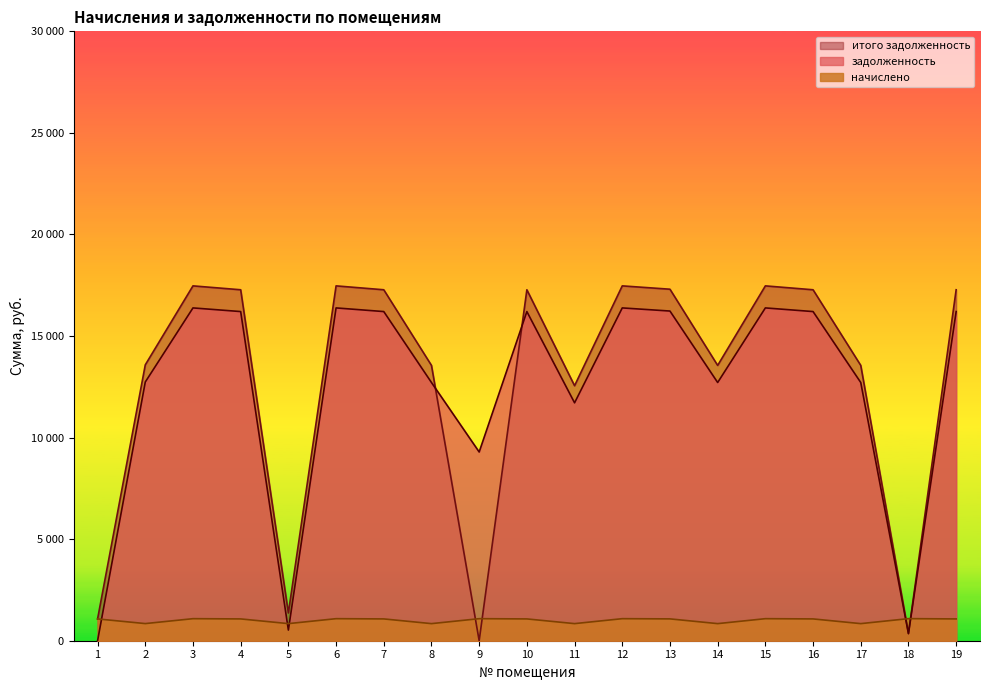

What are all the series names shown in the legend?

итого задолженность, задолженность, начислено